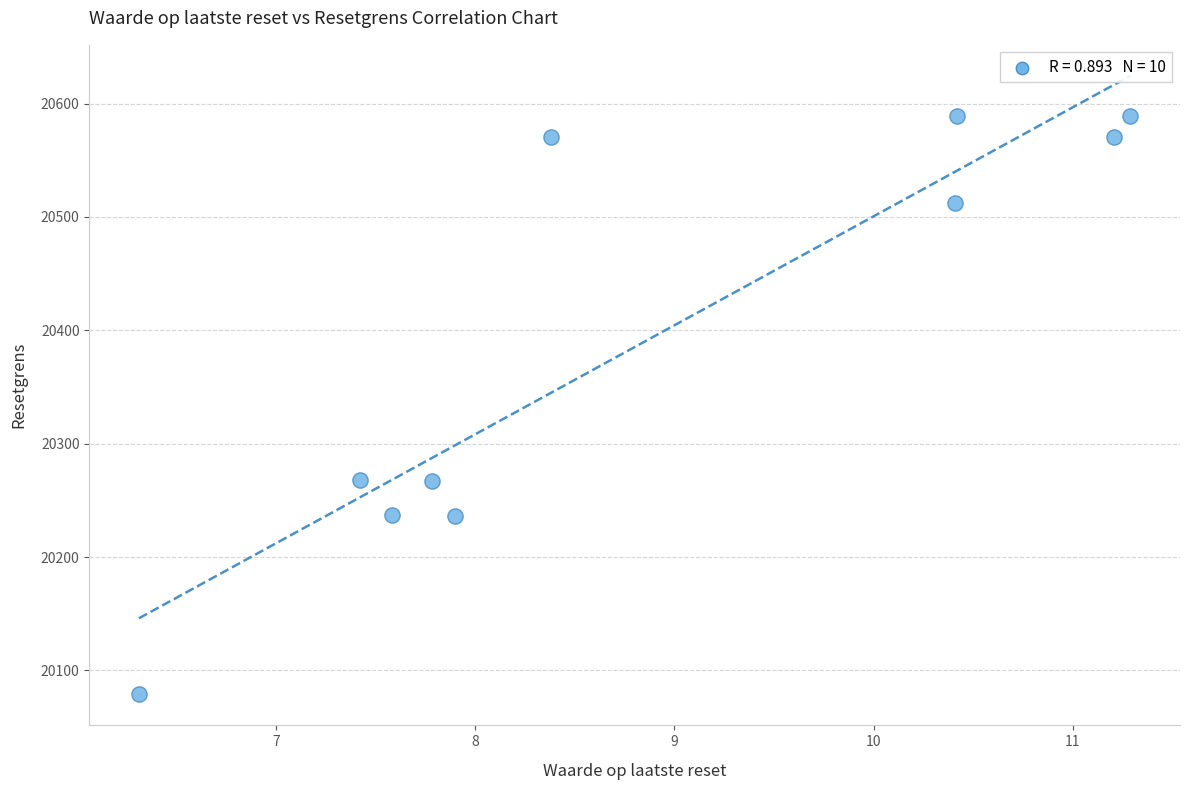

What is the range of Y values (max minus min)?

510.3